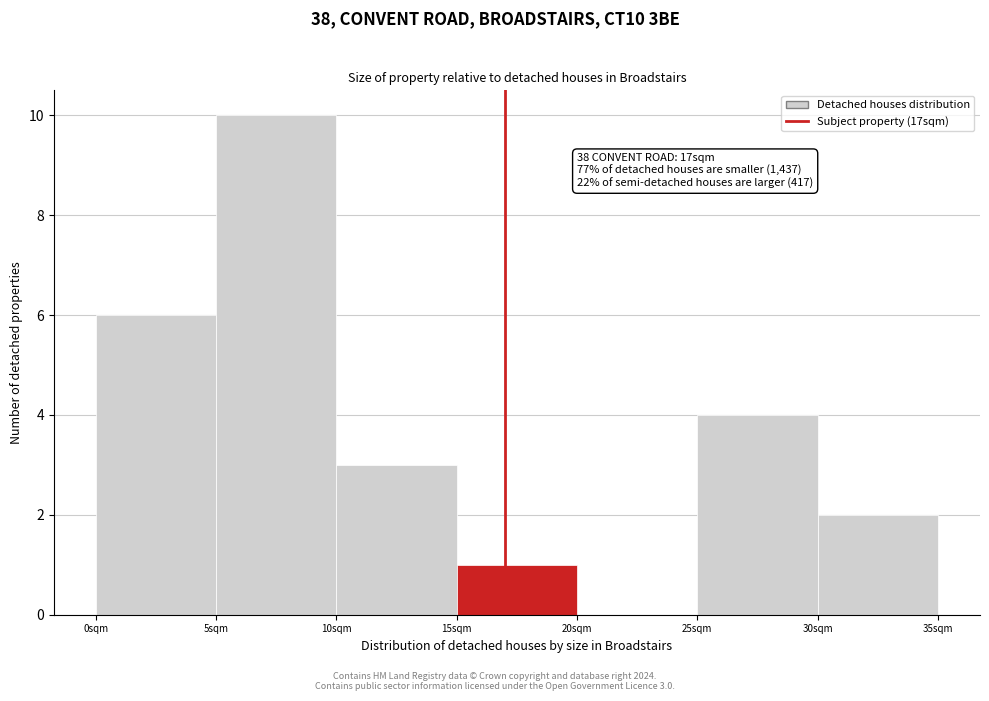

Which range on the x-axis has the tallest bar?

5 to 10